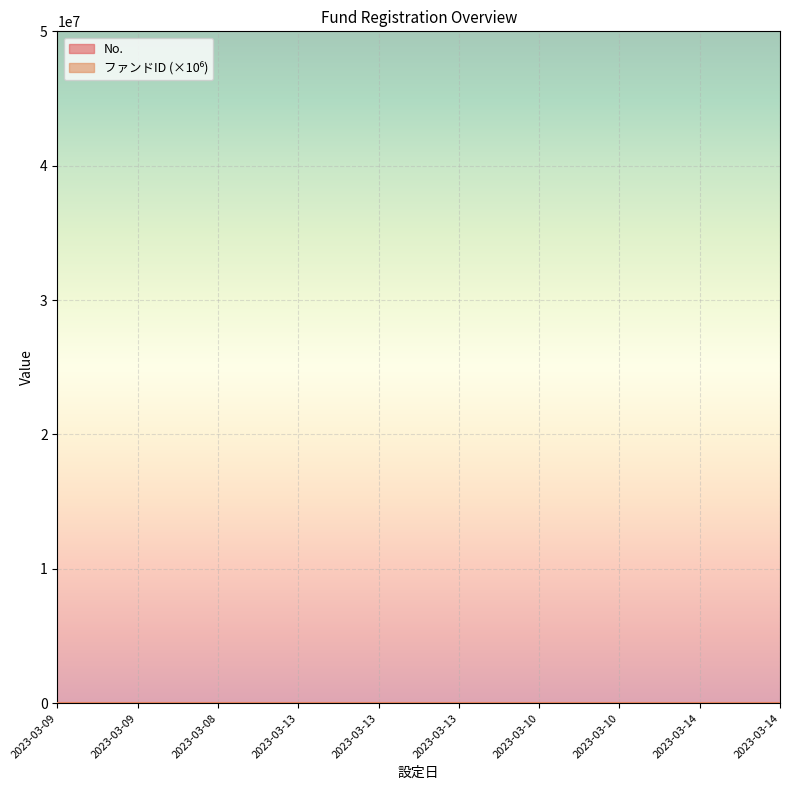

The value of ファンドID at 2023-03-13 is 49.3. True or false?

True